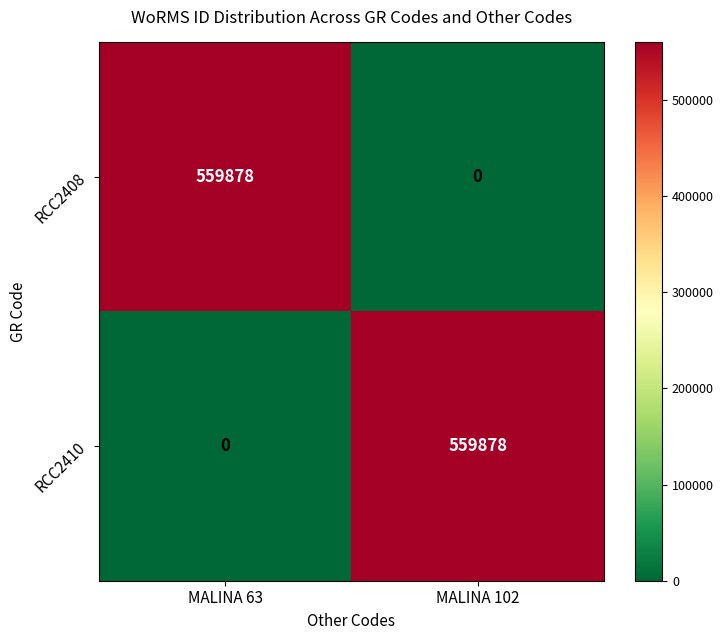

Reading left to right, list all the values displayed in this chart.

RCC2408: MALINA 63=559878	MALINA 102=0
RCC2410: MALINA 63=0	MALINA 102=559878